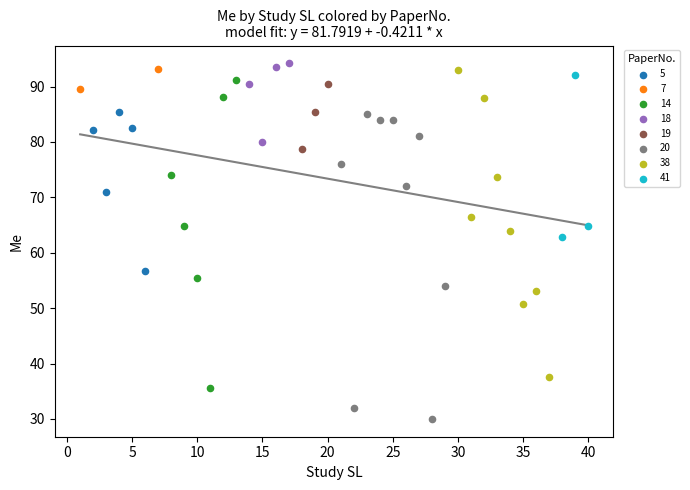

What are all the series names shown in the legend?

5, 7, 14, 18, 19, 20, 38, 41